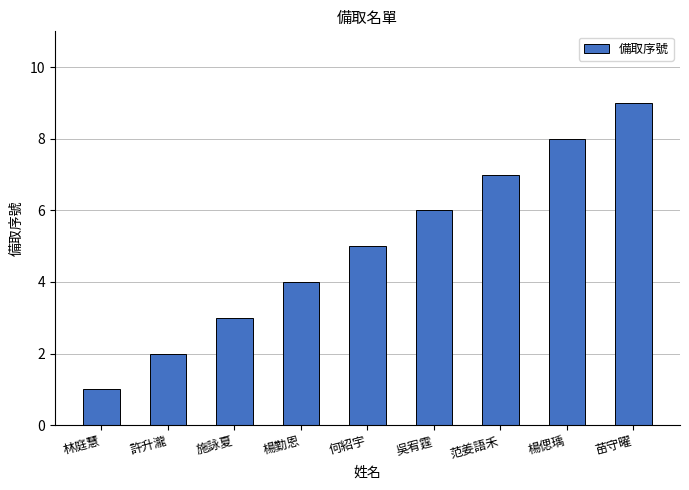

The value at 林庭慧 is 1. True or false?

True